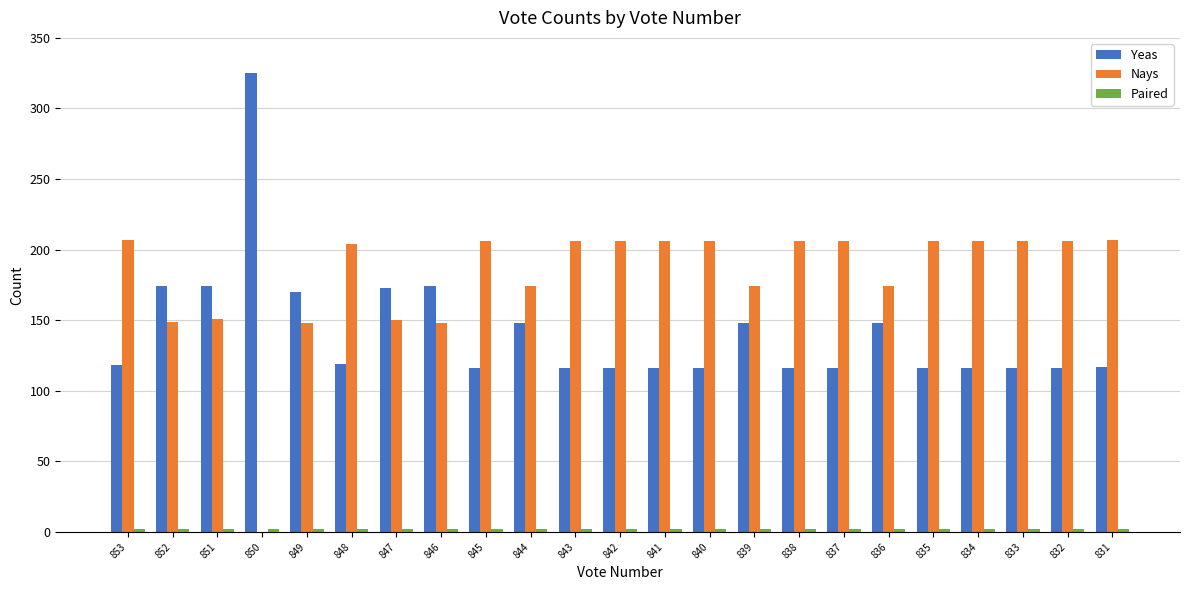

Which series has the largest total across all categories?

Nays